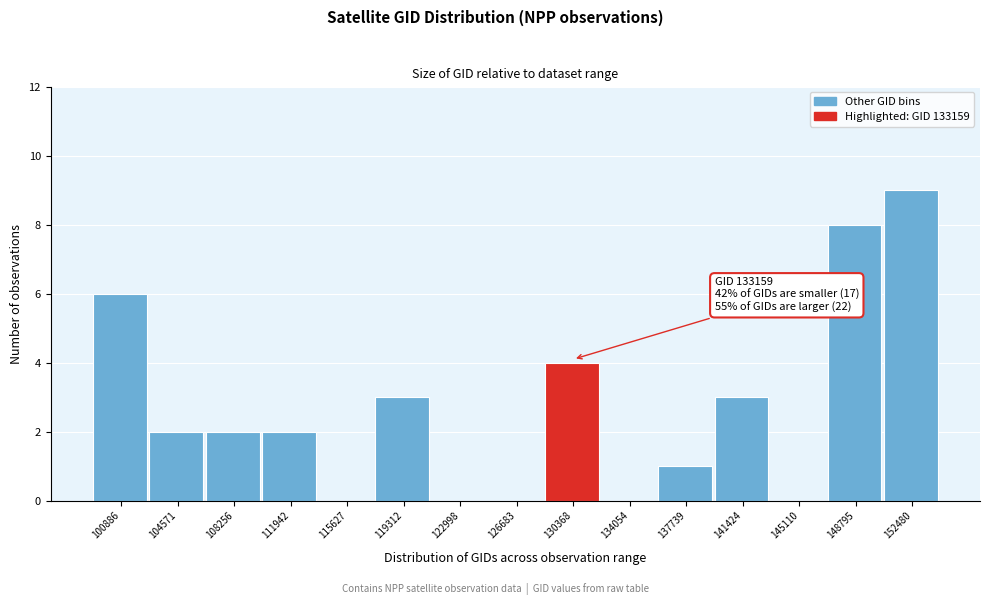

Reading right to left, transcribe all the data shown in this chart.

152480=9	148795=8	145110=0	141424=3	137739=1	134054=0	130368=4	126683=0	122998=0	119312=3	115627=0	111942=2	108256=2	104571=2	100886=6